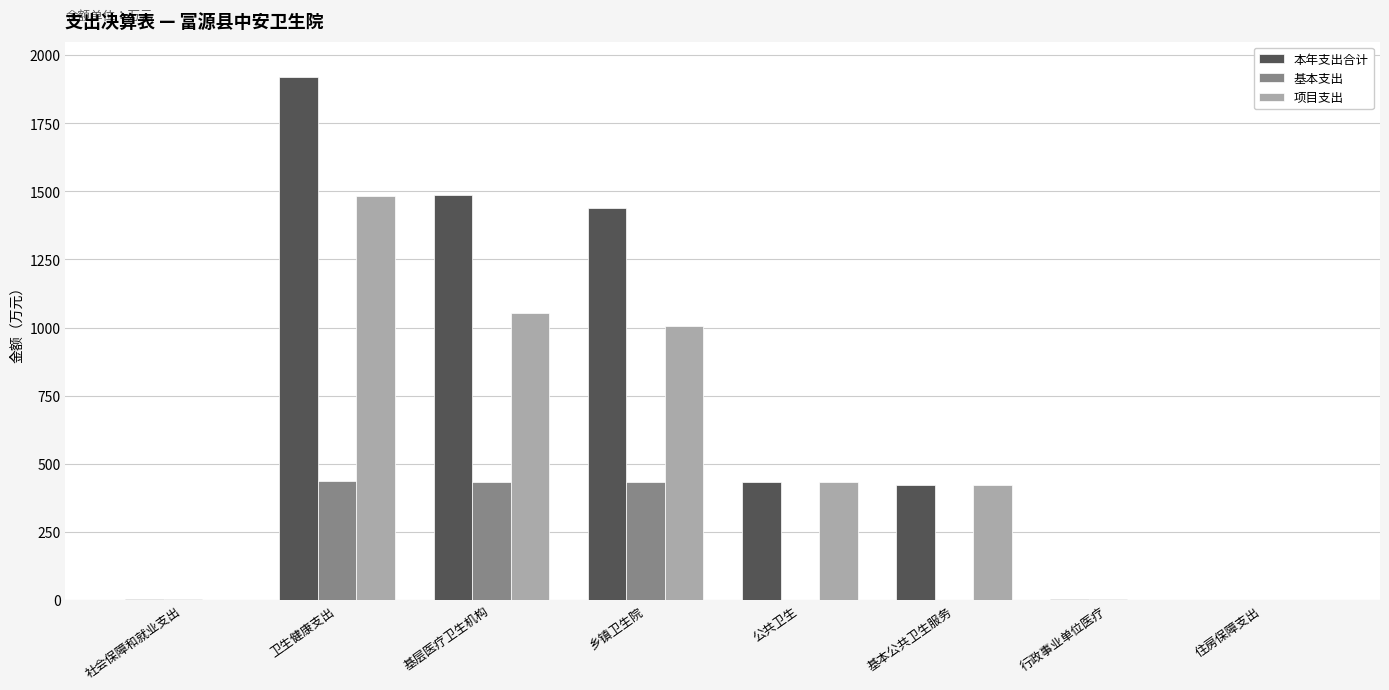

Which series changed the most between 基层医疗卫生机构 and 公共卫生?

本年支出合计